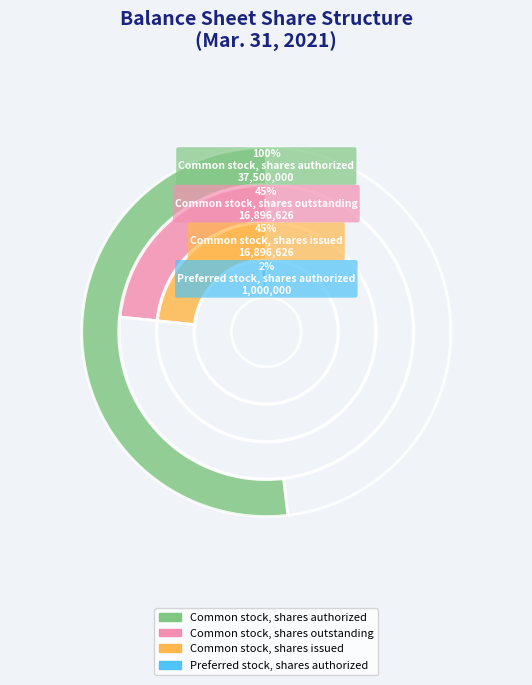

How many segments does this pie chart have?

5